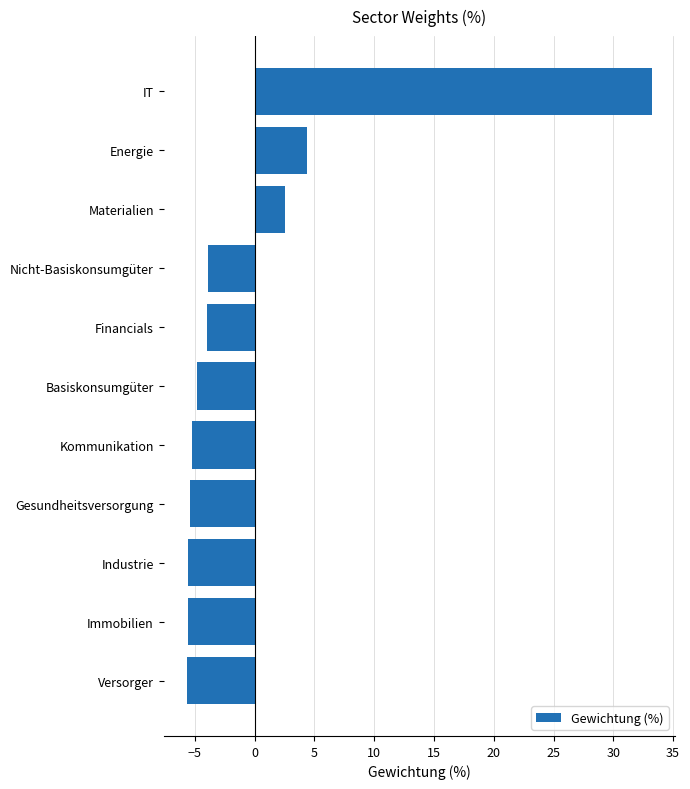

Read the value at Kommunikation.

-5.3